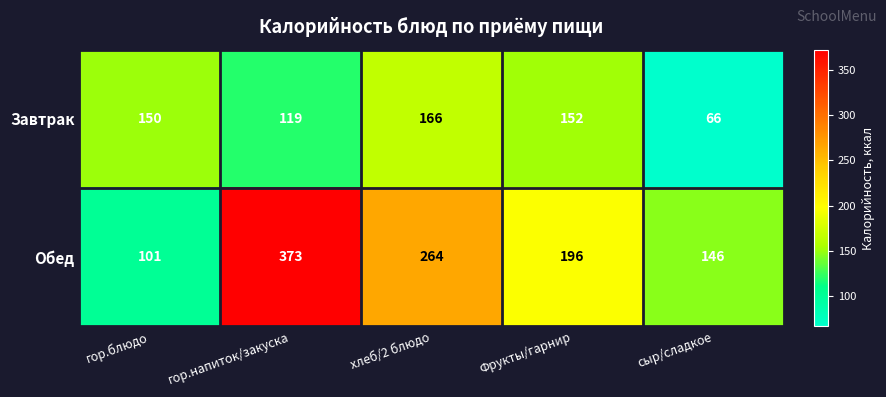

What is the spread (max minus min) of values at хлеб/2 блюдо?

98